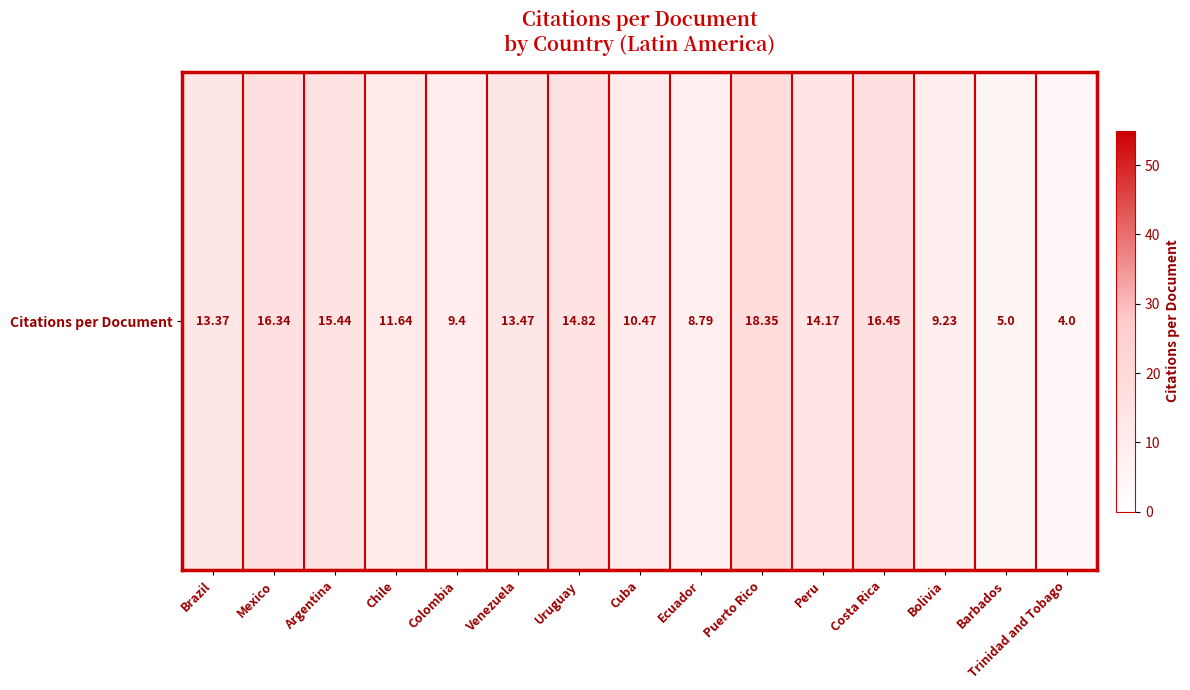

What is the sum of all values?

180.9